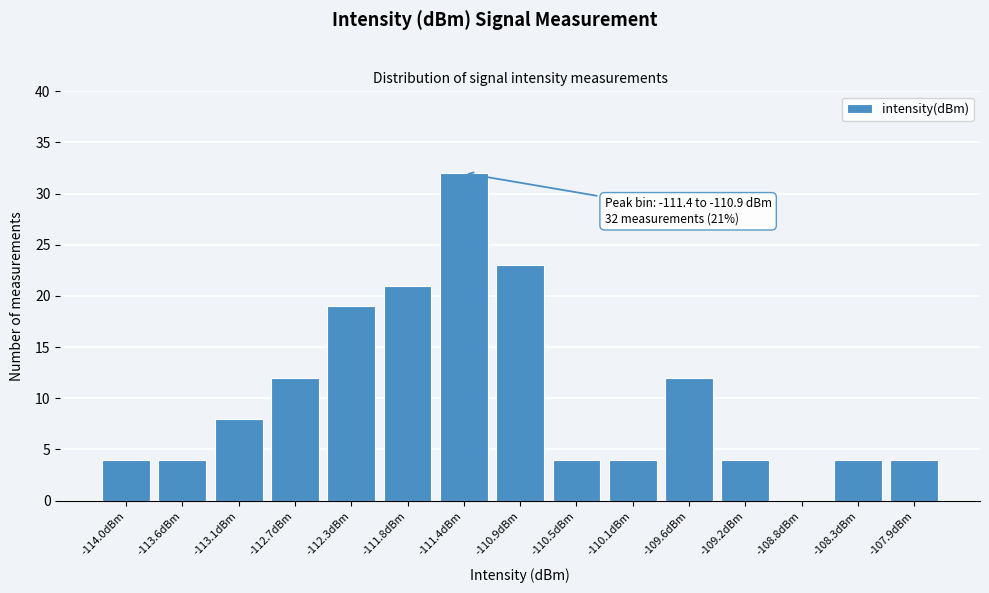

Reading left to right, transcribe all the data shown in this chart.

-114.0dBm=4	-113.6dBm=4	-113.1dBm=8	-112.7dBm=12	-112.3dBm=19	-111.8dBm=21	-111.4dBm=32	-110.9dBm=23	-110.5dBm=4	-110.1dBm=4	-109.6dBm=12	-109.2dBm=4	-108.8dBm=0	-108.3dBm=4	-107.9dBm=4